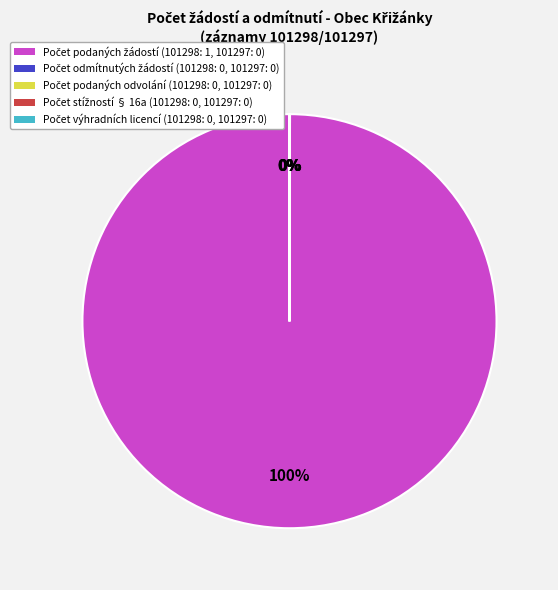

To the nearest percent, what is the difference between the largest and smallest slice percentages?

100%